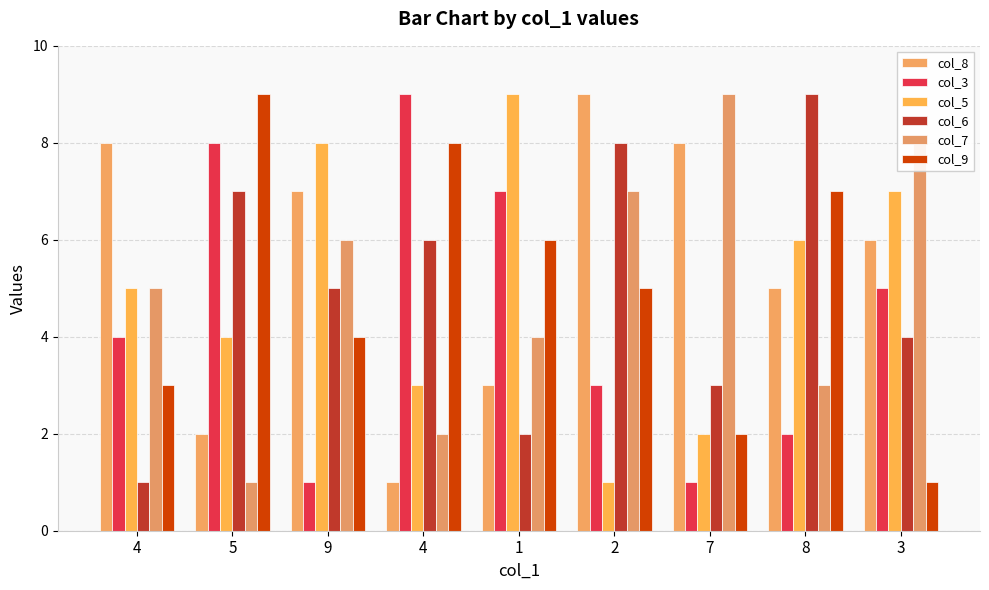

What is the label of the 7th bar from the right?

9